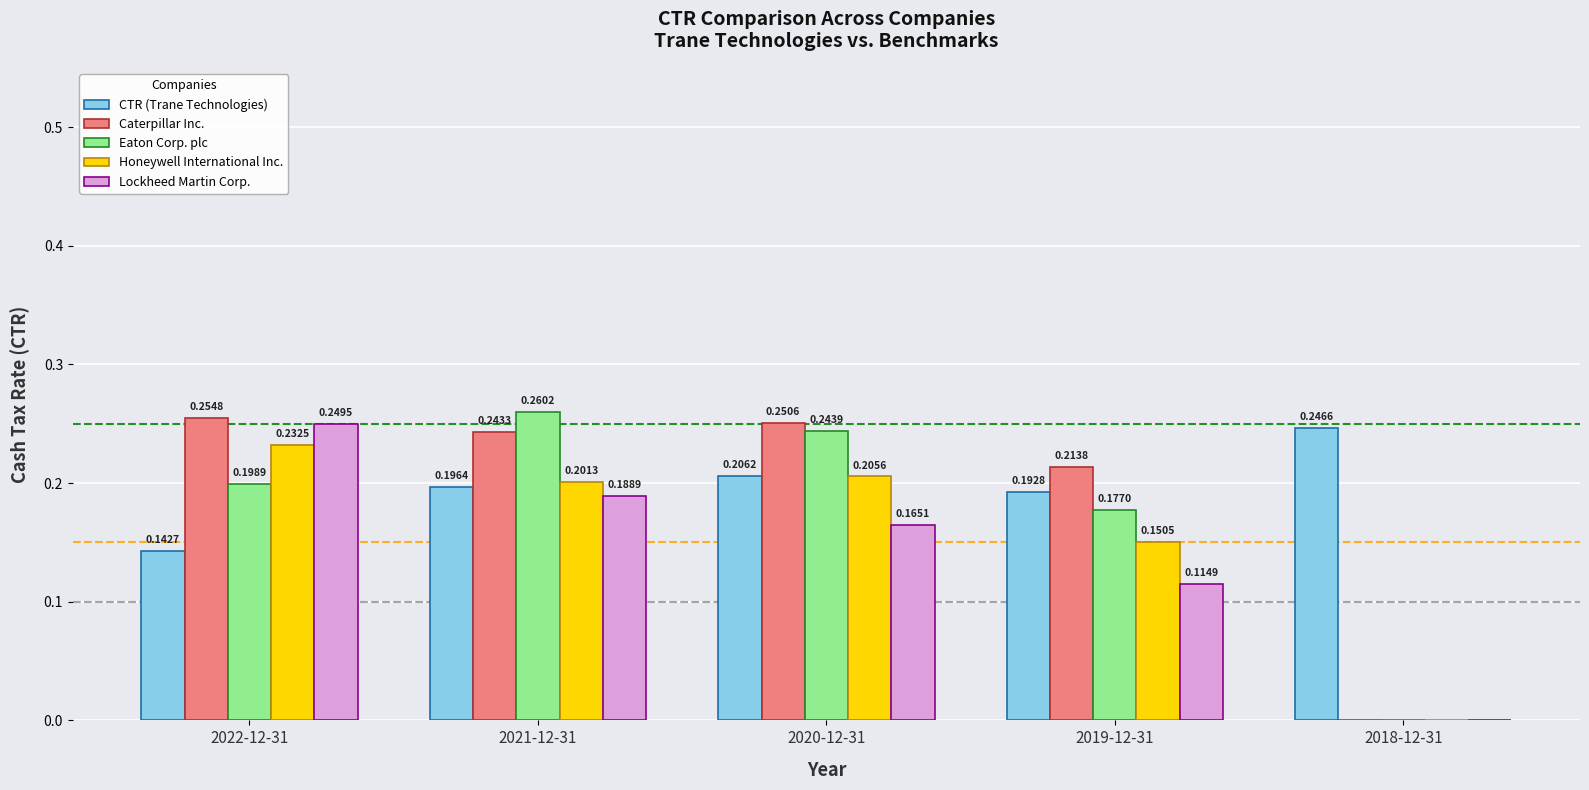

How many groups of bars are there?

5